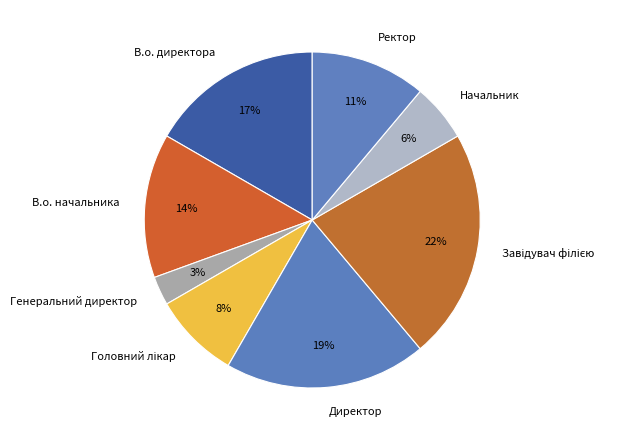

To the nearest percent, what is the difference between the largest and smallest slice percentages?

19%